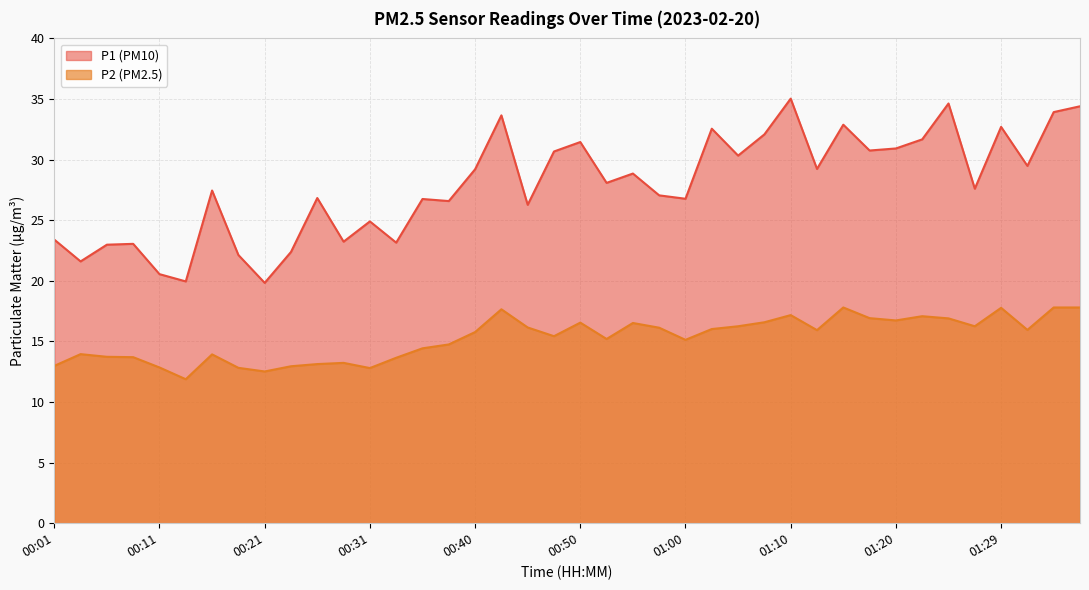

True or false: P1 and P2 intersect in this chart.

False